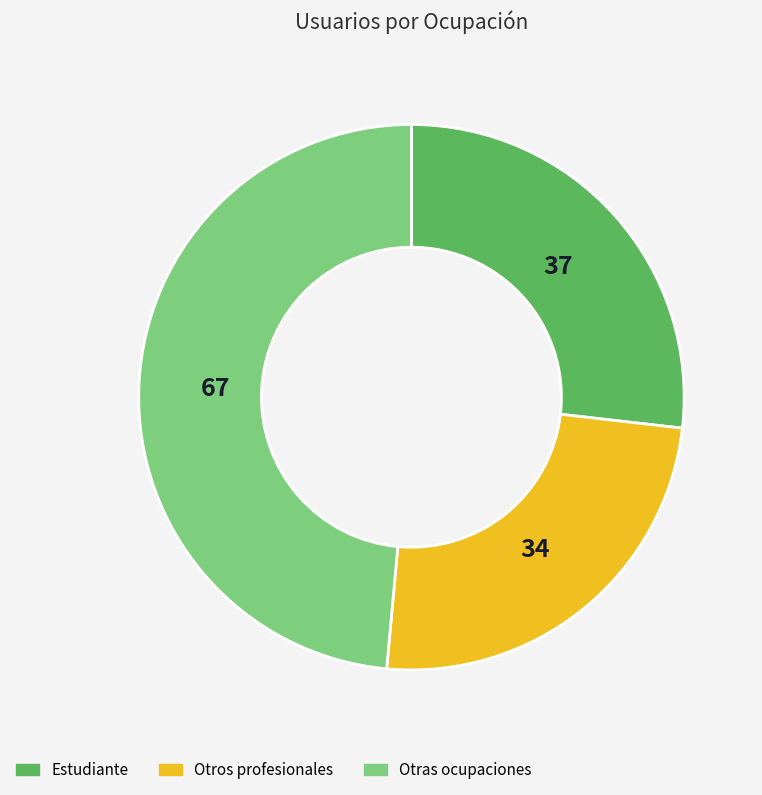

Between Otras ocupaciones and Estudiante, which is larger?

Otras ocupaciones